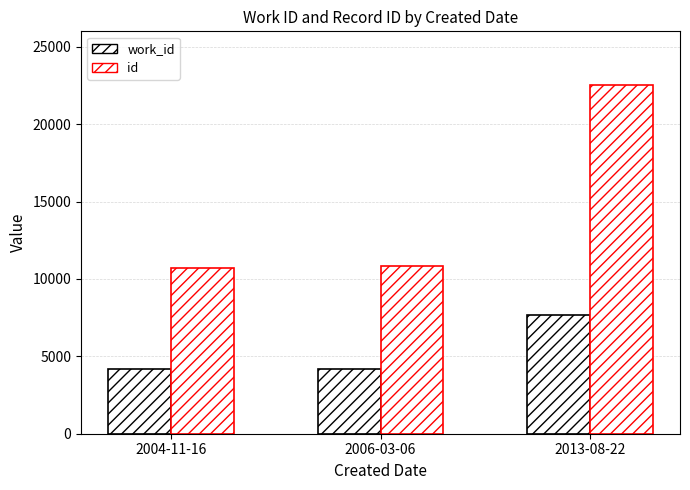

How many groups of bars are there?

3